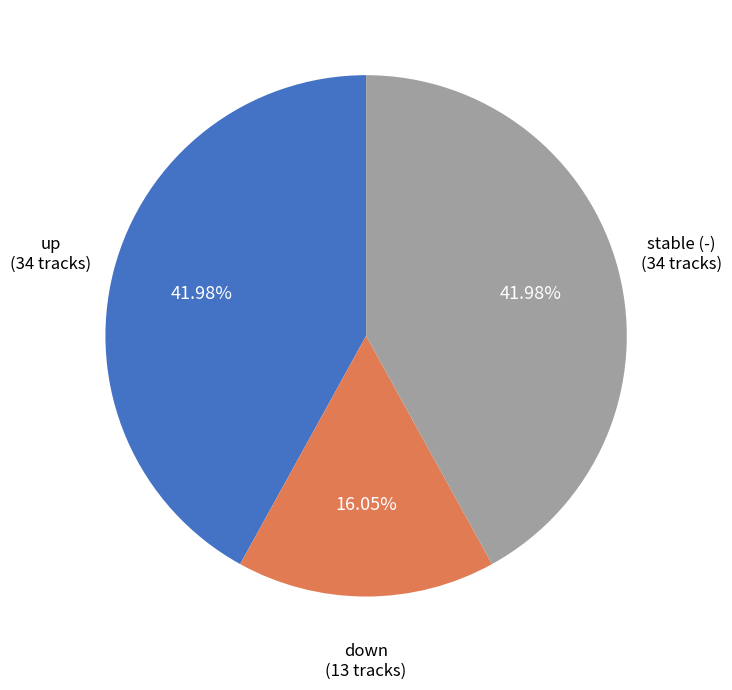

Does any single category account for the majority?

No